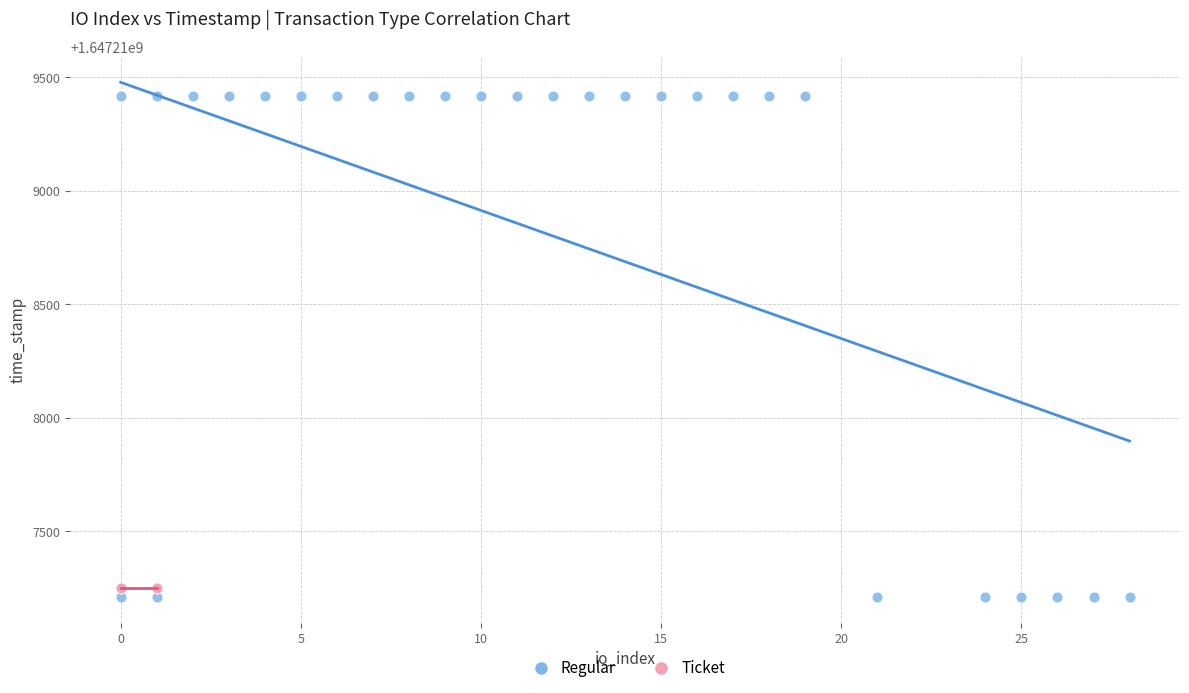

Which series reaches the maximum Y coordinate?

Regular